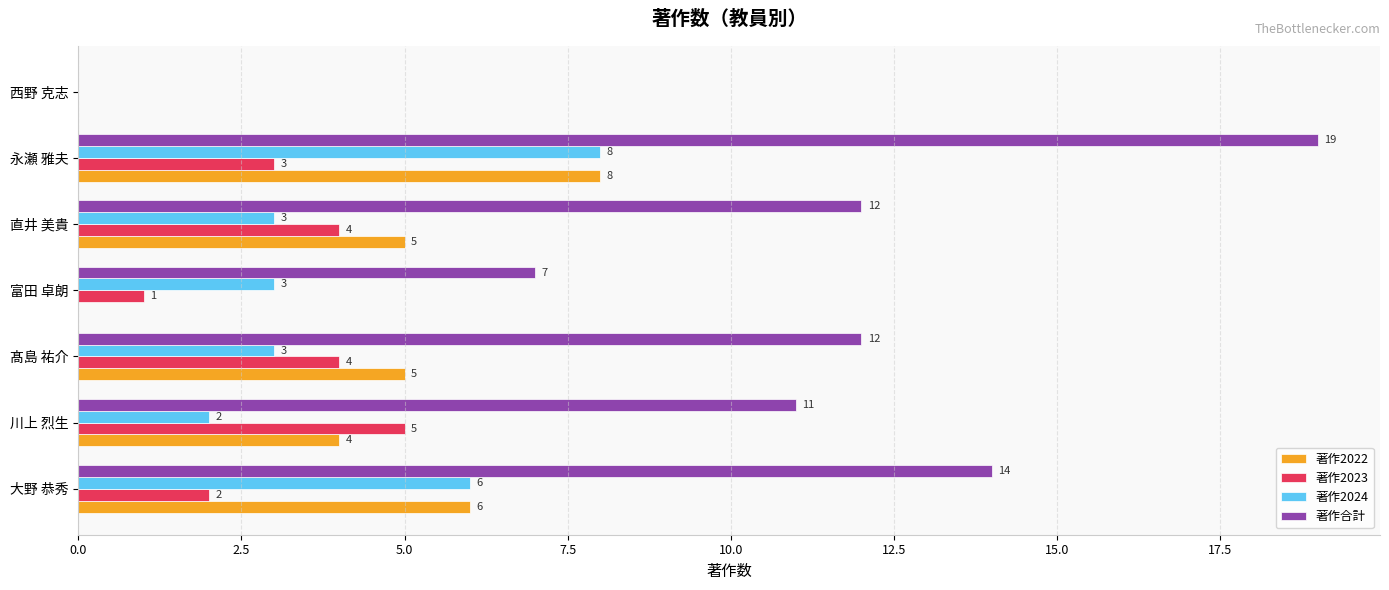

Is it true that 著作2022 equals -4 at 西野 克志?

False